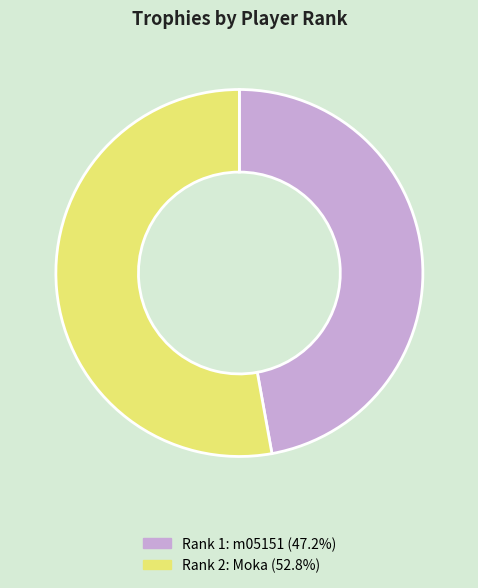

Count the number of slices in the pie.

2